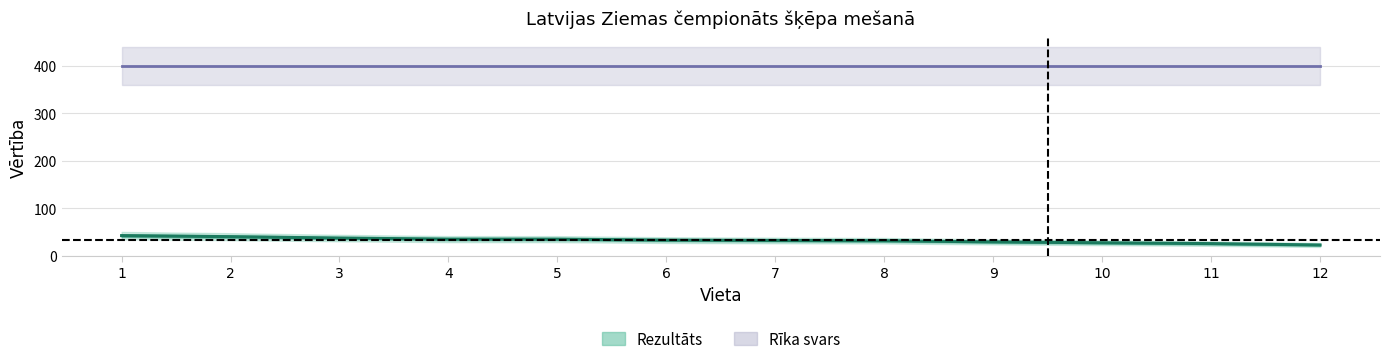

Reading left to right, list all the values displayed in this chart.

1=42.8	2=40.6	3=37.6	4=35.4	5=35.4	6=33.4	7=32.6	8=32.0	9=29.6	10=27.7	11=26.0	12=23.1